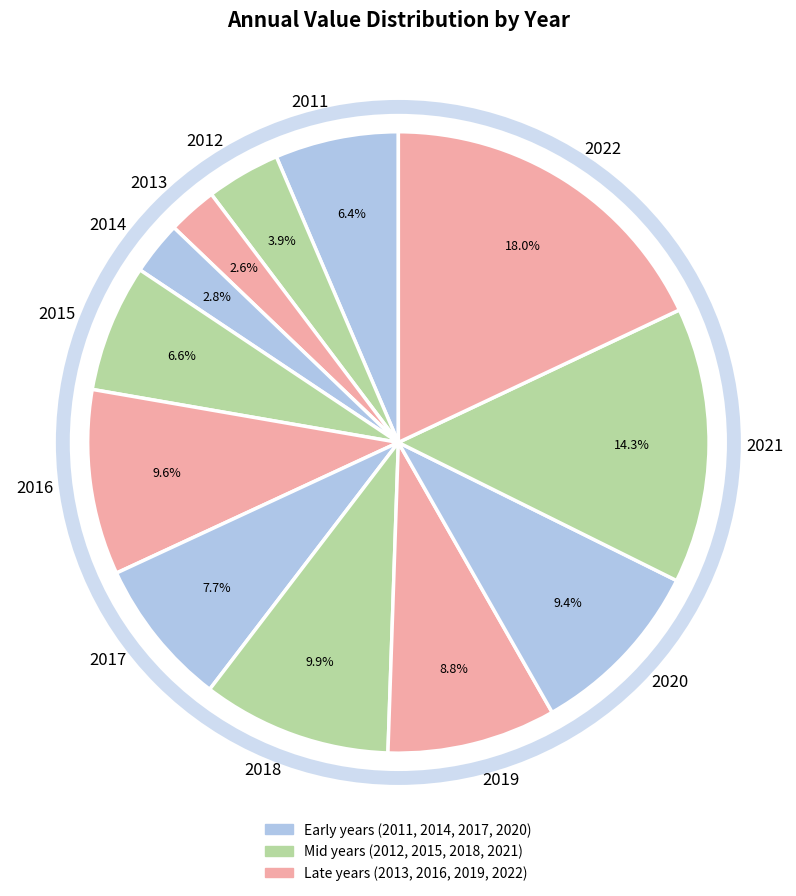

Does 2016 account for over 50% of the chart?

No